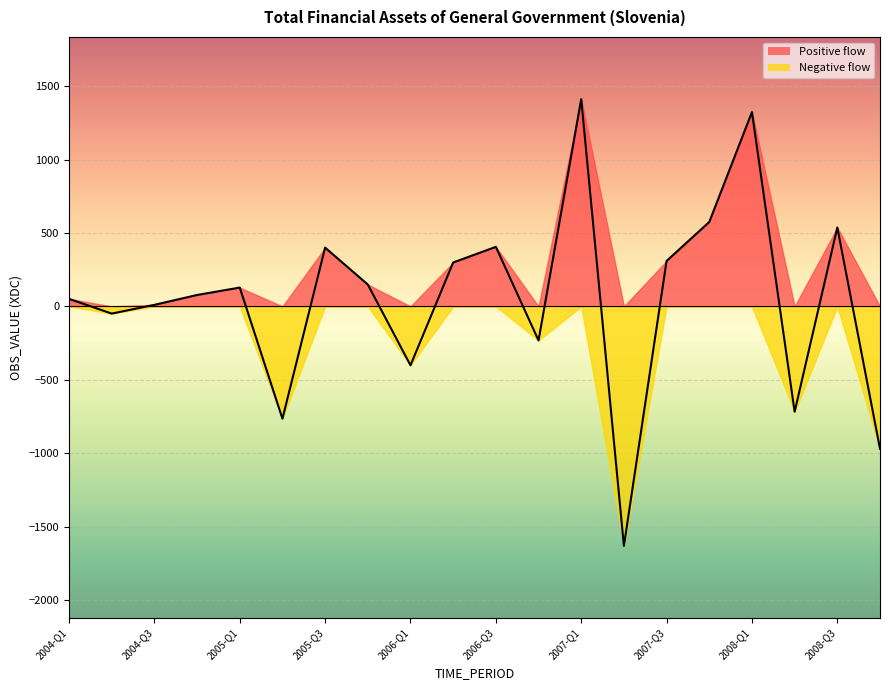

Rank the categories by value from highest to lowest.

2007-Q1, 2008-Q1, 2007-Q4, 2008-Q3, 2006-Q3, 2005-Q3, 2007-Q3, 2006-Q2, 2005-Q4, 2005-Q1, 2004-Q4, 2004-Q1, 2004-Q3, 2004-Q2, 2006-Q4, 2006-Q1, 2008-Q2, 2005-Q2, 2008-Q4, 2007-Q2